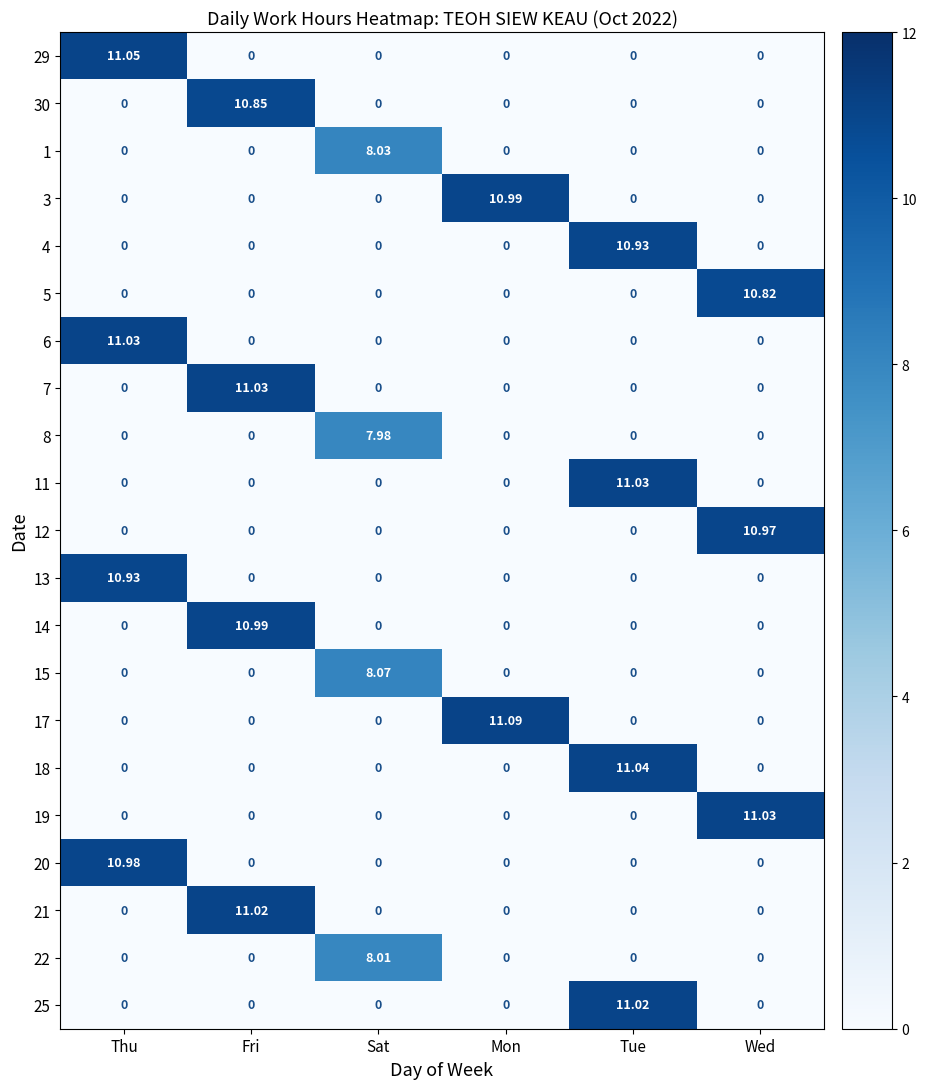

At which category is the sum across all series the highest?

Tue